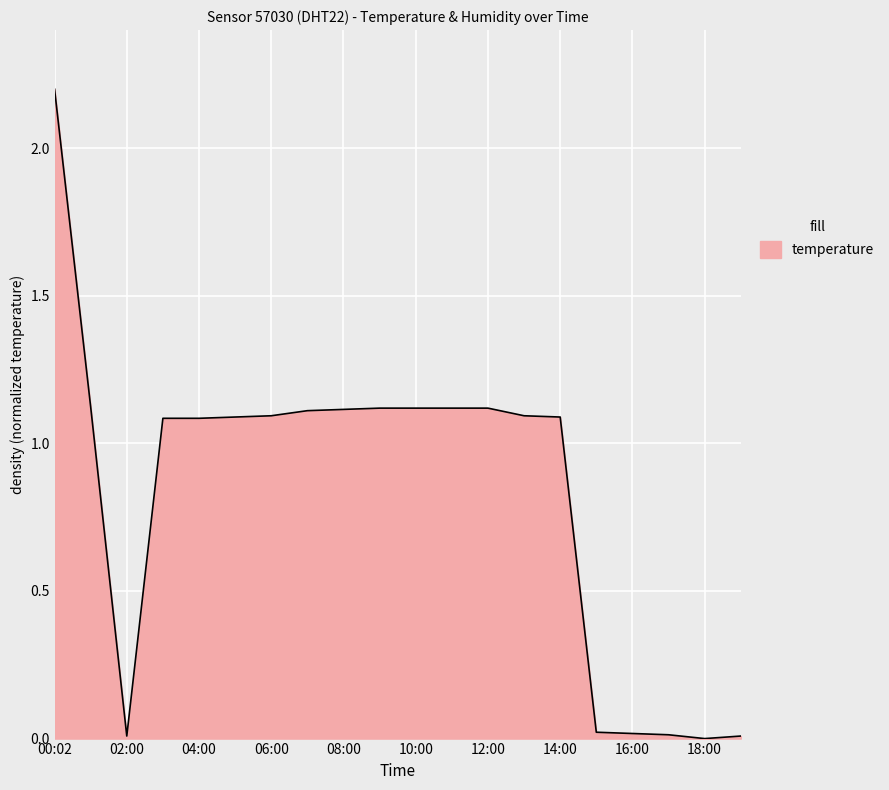

What is the difference between the maximum and minimum values?

2.2